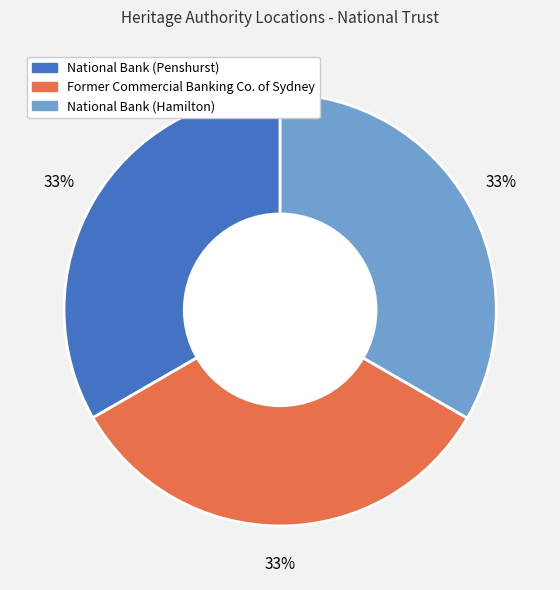

Is it true that National Bank (Penshurst) is 44% of the pie?

False